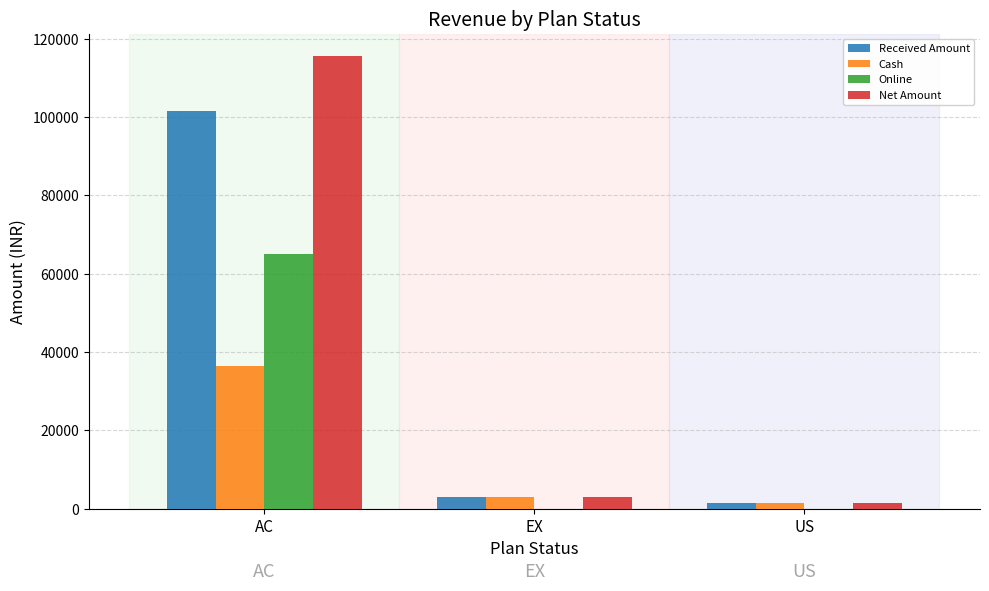

How many groups of bars are there?

3